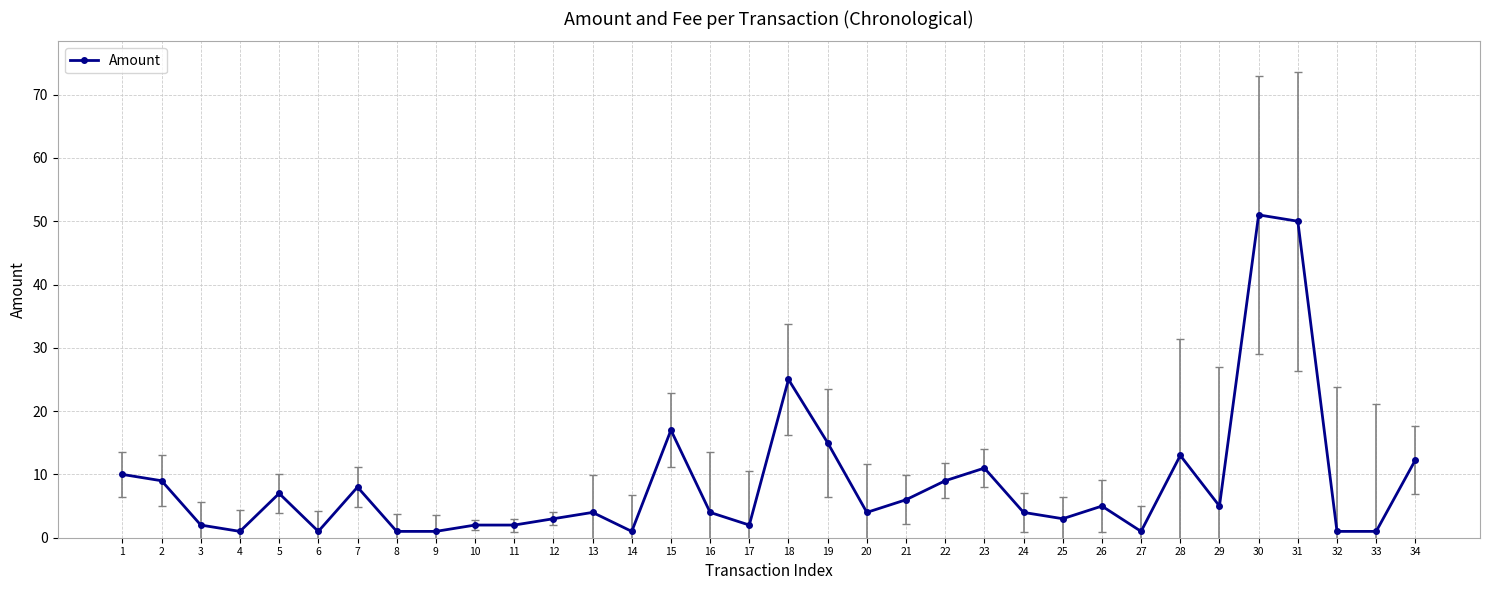

What is the difference between the maximum and minimum values?

50.0